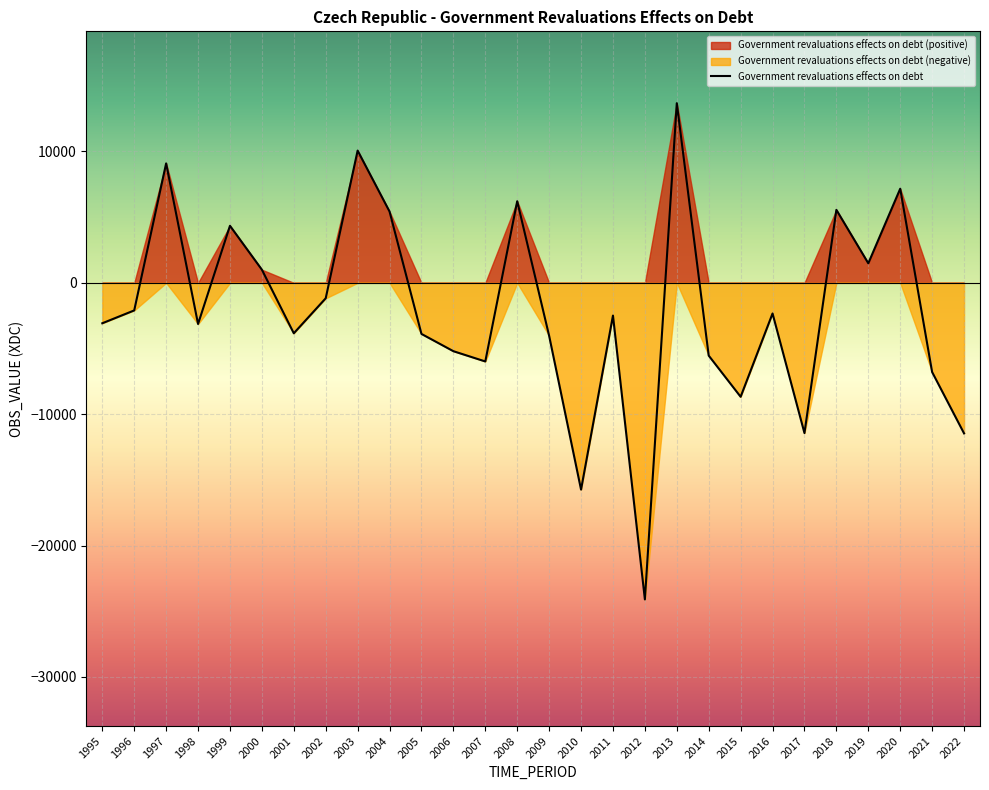

What is the value of the 1st point from the left?

-3077